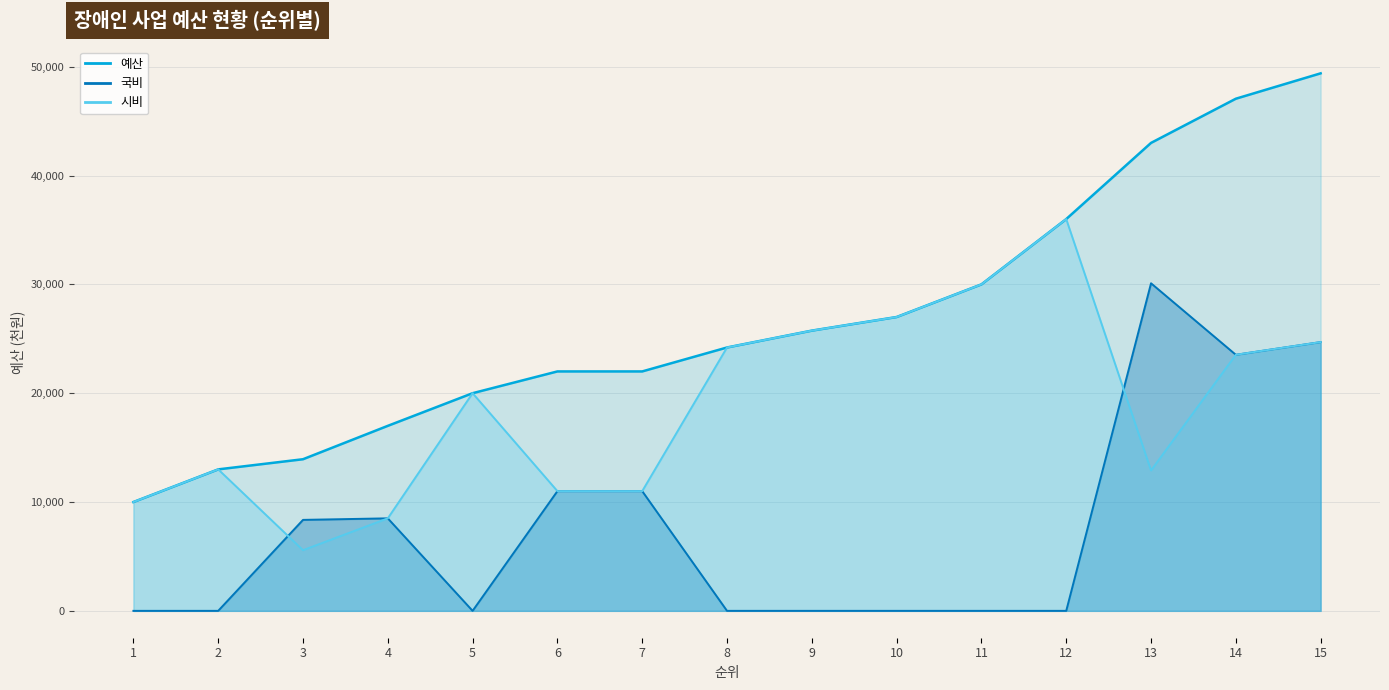

Reading left to right, what are all the values shown in this chart?

예산: 1=10000	2=13000	3=13932	4=17000	5=20000	6=22000	7=22000	8=24200	9=25750	10=27000	11=30000	12=36000	13=43000	14=47060	15=49392
국비: 1=0	2=0	3=8359	4=8500	5=0	6=11000	7=11000	8=0	9=0	10=0	11=0	12=0	13=30100	14=23530	15=24696
시비: 1=10000	2=13000	3=5573	4=8500	5=20000	6=11000	7=11000	8=24200	9=25750	10=27000	11=30000	12=36000	13=12900	14=23530	15=24696